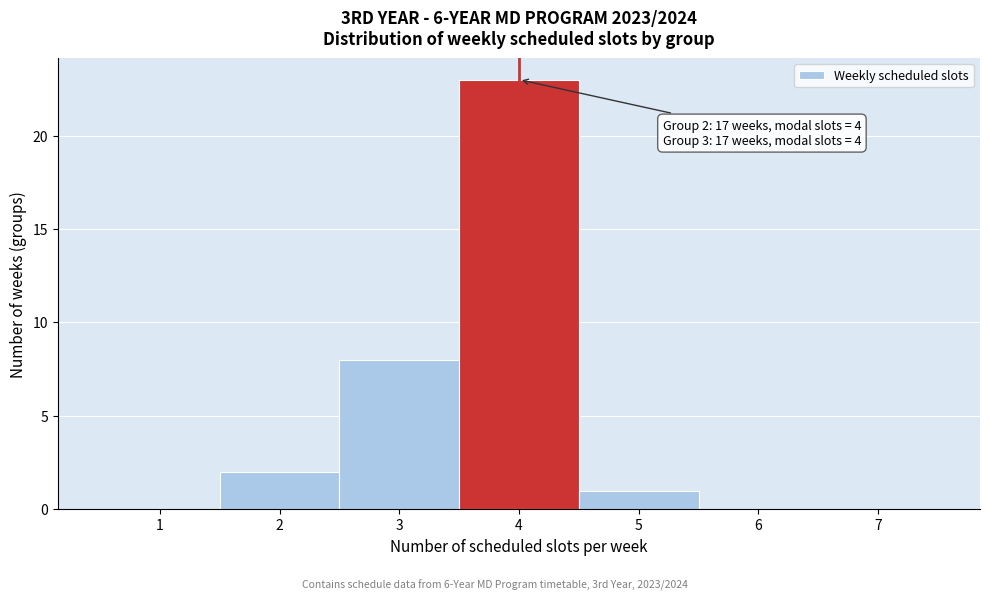

Which range on the x-axis has the tallest bar?

3.5 to 4.5